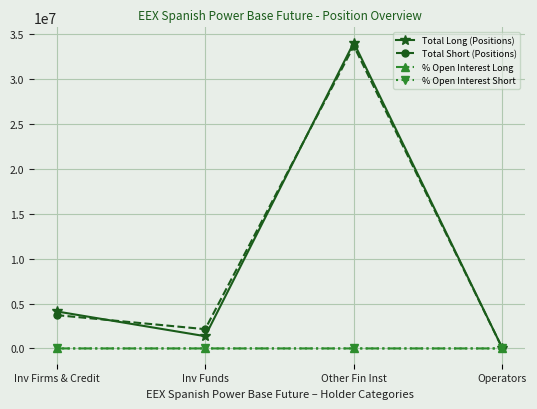

What are all the series names shown in the legend?

Total Long (Positions), Total Short (Positions), % Open Interest Long, % Open Interest Short